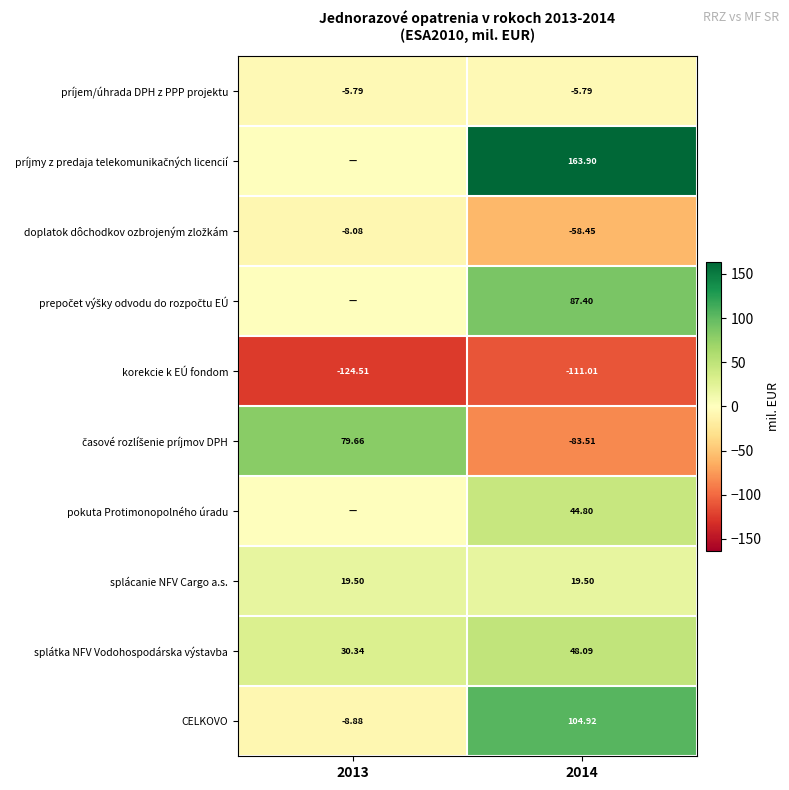

Is the value of splátka NFV Vodohospodárska výstavba at 2013 greater than the value of príjem/úhrada DPH z PPP projektu at 2013?

Yes